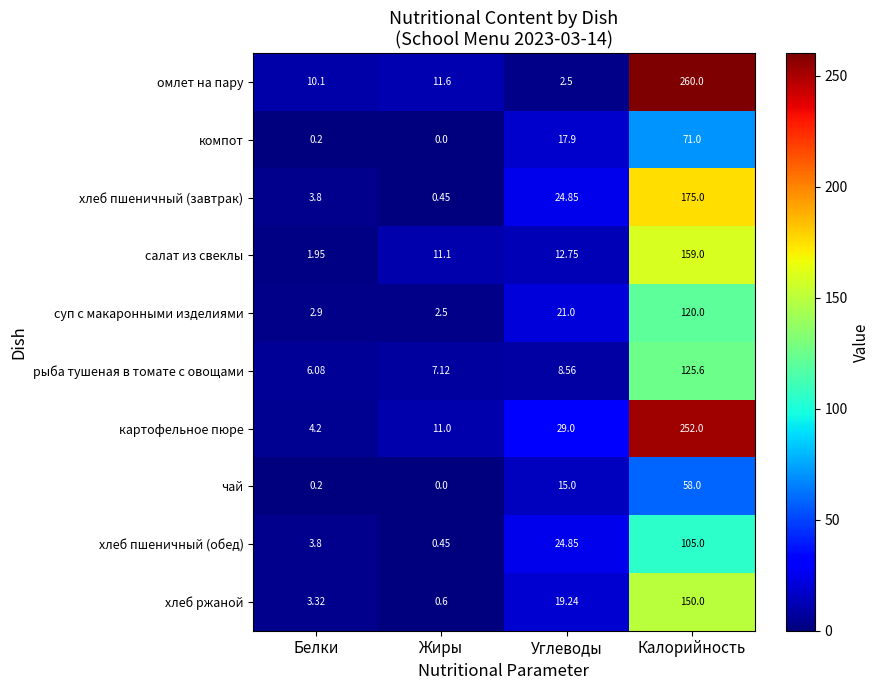

At which label does хлеб пшеничный (завтрак) first exceed 24?

Углеводы